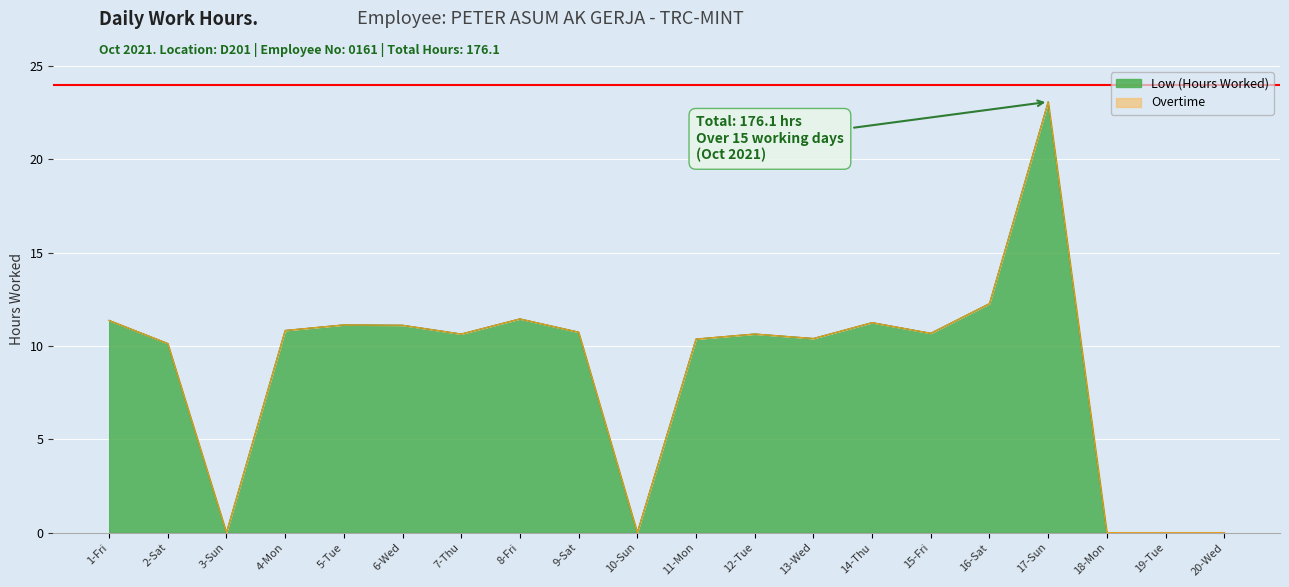

Is it true that the value at 3-Sun is 0.0?

True